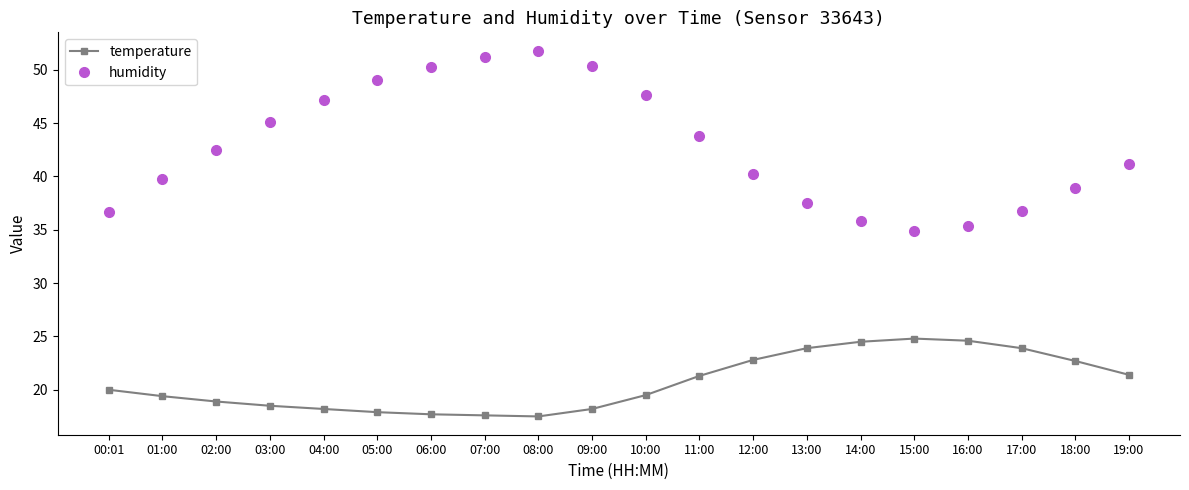

List the series in order of their peak value, lowest first.

temperature, humidity